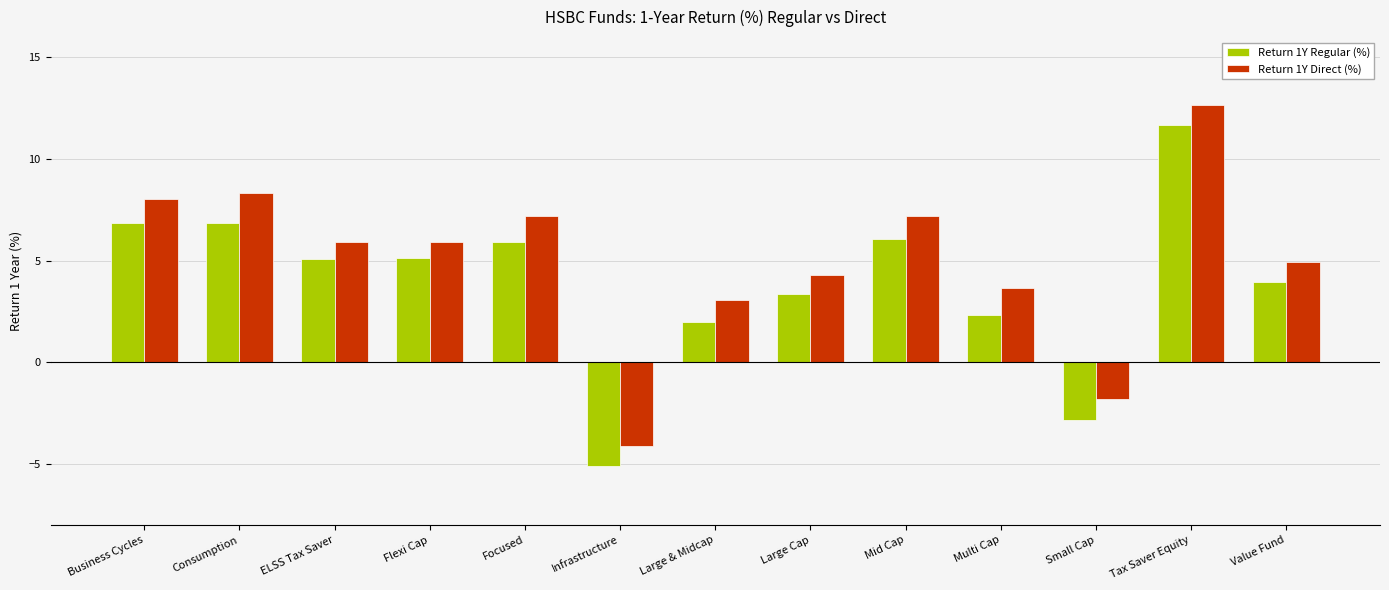

At which category is the sum across all series the highest?

Tax Saver Equity